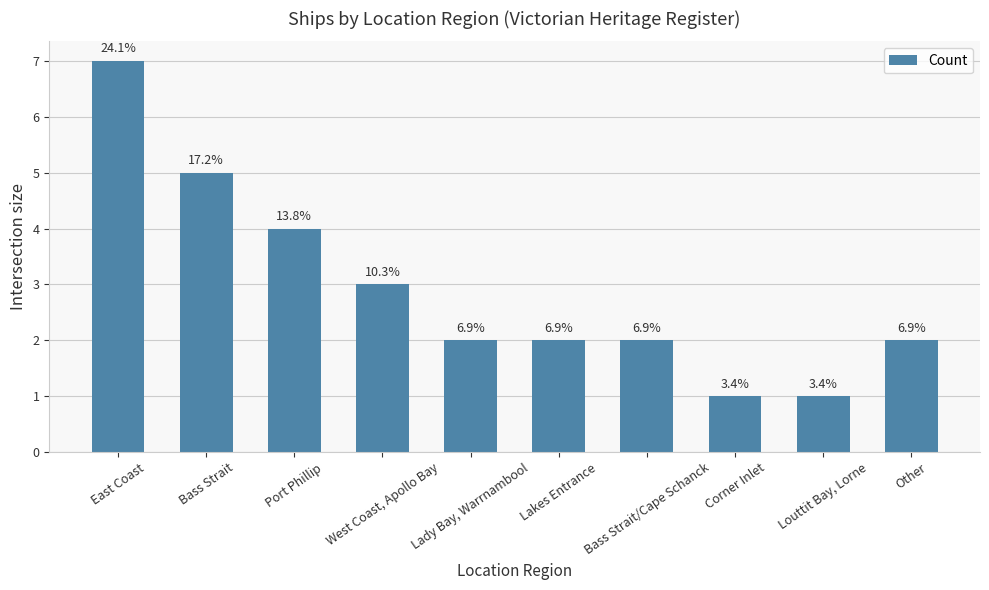

What is the sum of the values at Louttit Bay, Lorne and Bass Strait/Cape Schanck?

3